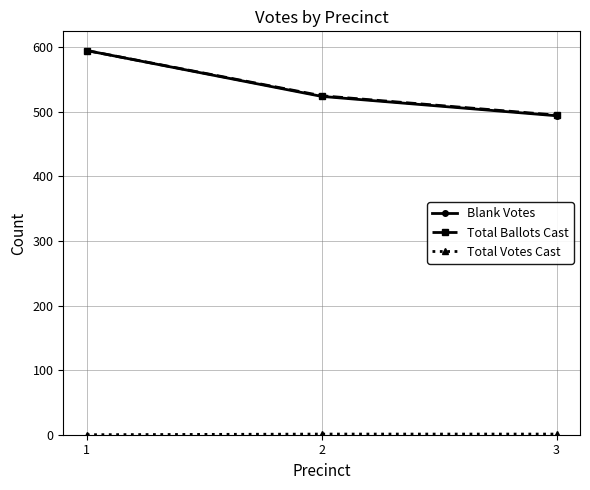

The value of Total Ballots Cast at 2 is 525. True or false?

True